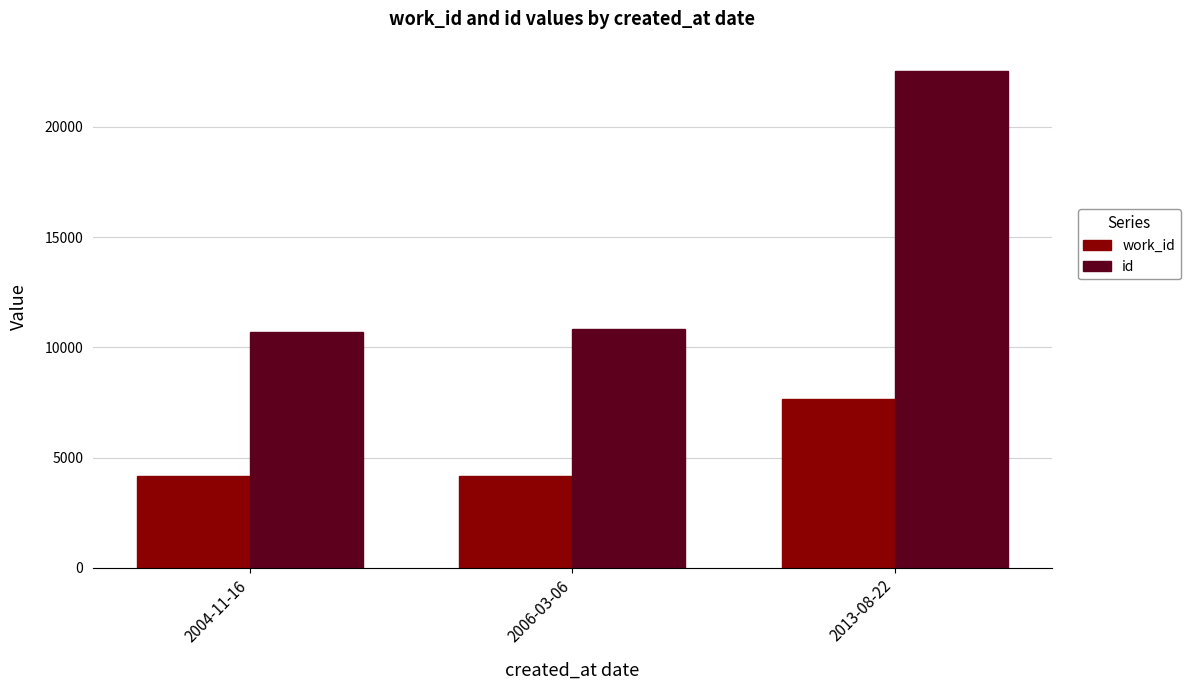

Is the value of work_id at 2006-03-06 greater than the value of id at 2006-03-06?

No